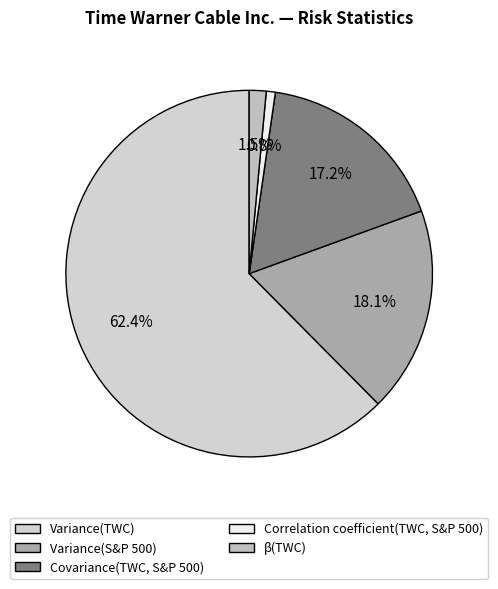

To the nearest percent, what is the difference between the Variance(TWC) and Correlation coefficient(TWC, S&P 500) slice percentages?

62%